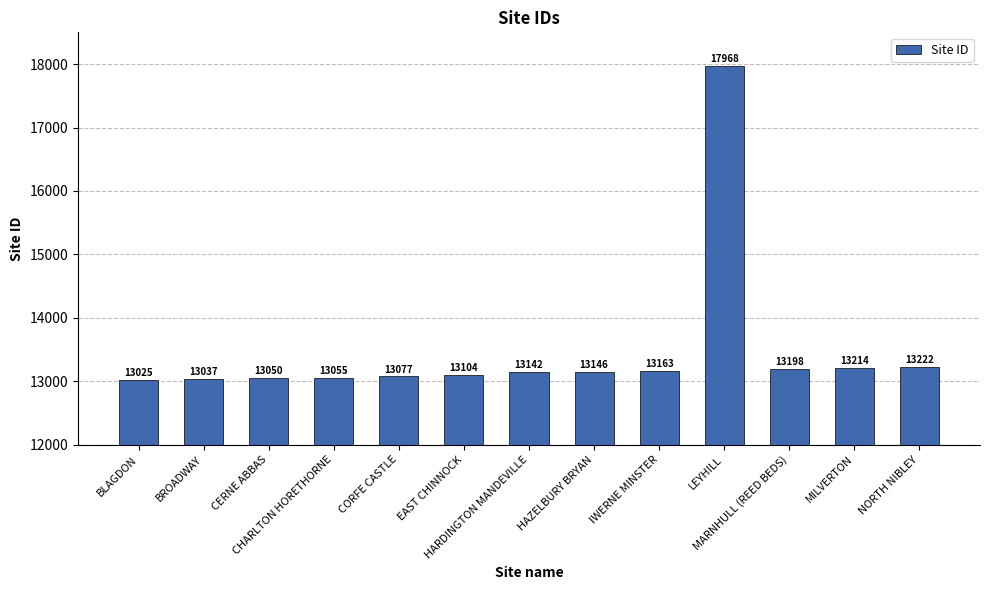

Is it true that the value at BROADWAY is 13037?

True